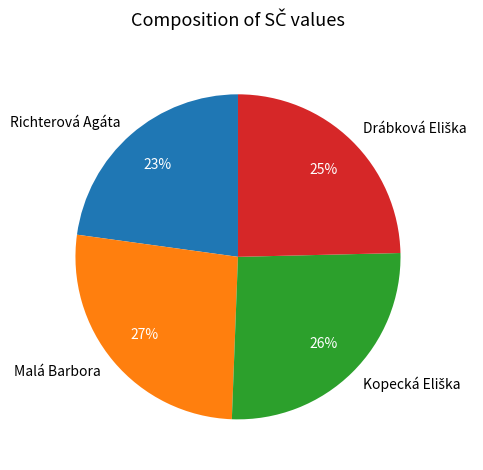

What is the ratio of the value at Malá Barbora to the value at Richterová Agáta?

1.2